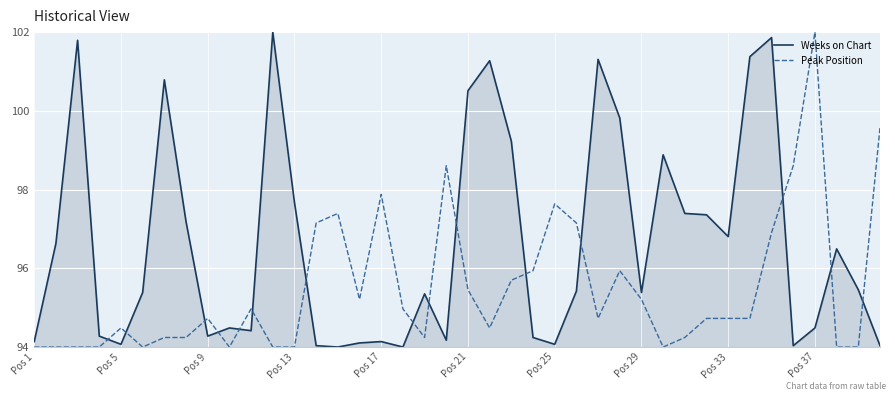

How many lines are shown in the chart?

2